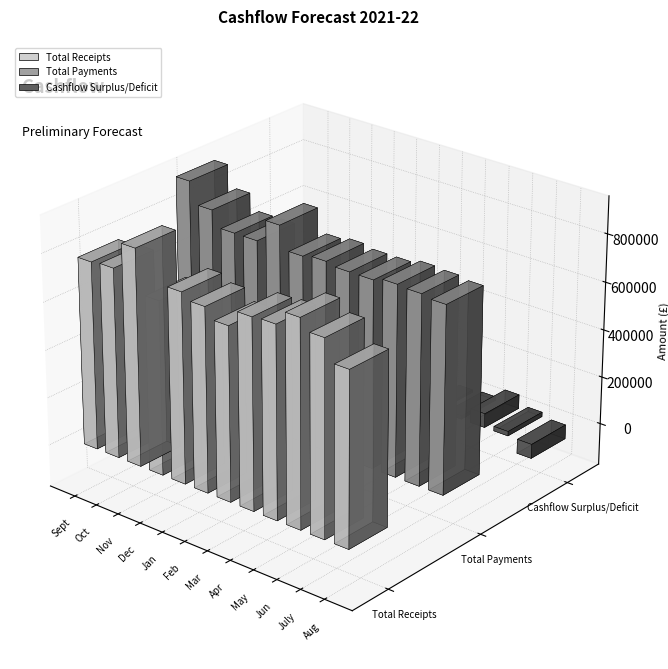

Reading left to right, list all the values displayed in this chart.

Total Receipts: Sept=779421	Oct=786355	Nov=898630	Dec=719715	Jan=788172	Feb=762715	Mar=719715	Apr=788277	May=793245	Jun=852787	July=807759	Aug=718930
Total Payments: Sept=932778	Oct=843813	Nov=778813	Dec=778813	Jan=873813	Feb=778813	Mar=789717	Apr=778813	May=778813	Jun=793813	July=788813	Aug=778833
Cashflow Surplus/Deficit: Sept=-153357	Oct=-57458	Nov=119817	Dec=-59098	Jan=-85641	Feb=-16098	Mar=-70002	Apr=9464	May=14432	Jun=58974	July=18946	Aug=-59903